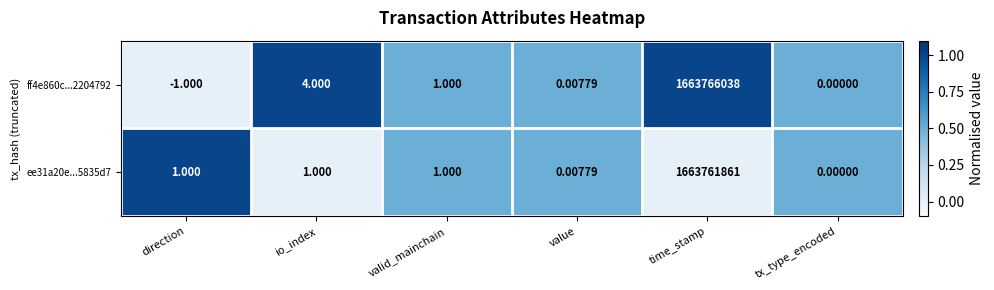

List the labels in order of ff4e860c...2204792 value, smallest first.

direction, tx_type_encoded, value, valid_mainchain, io_index, time_stamp